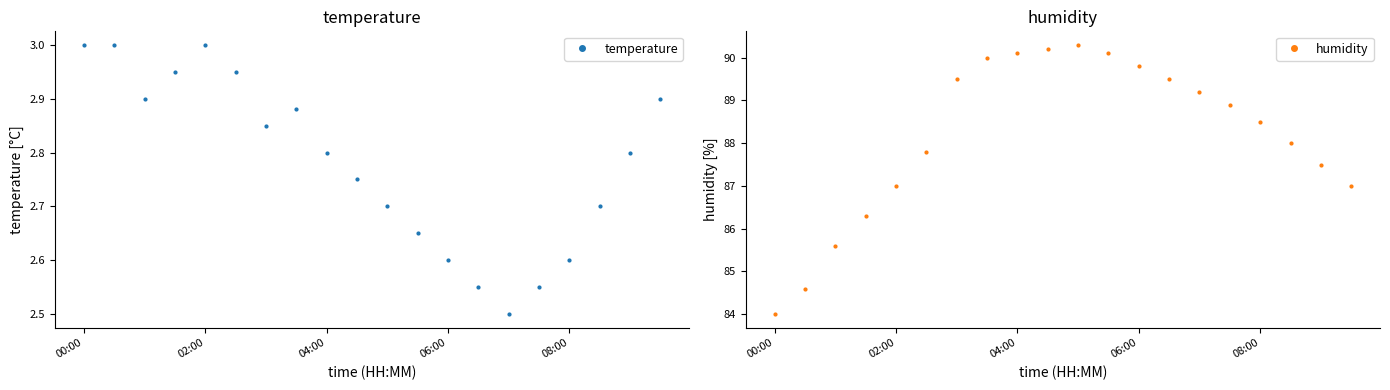

Is it true that temperature equals 0.8 at 08:00?

False